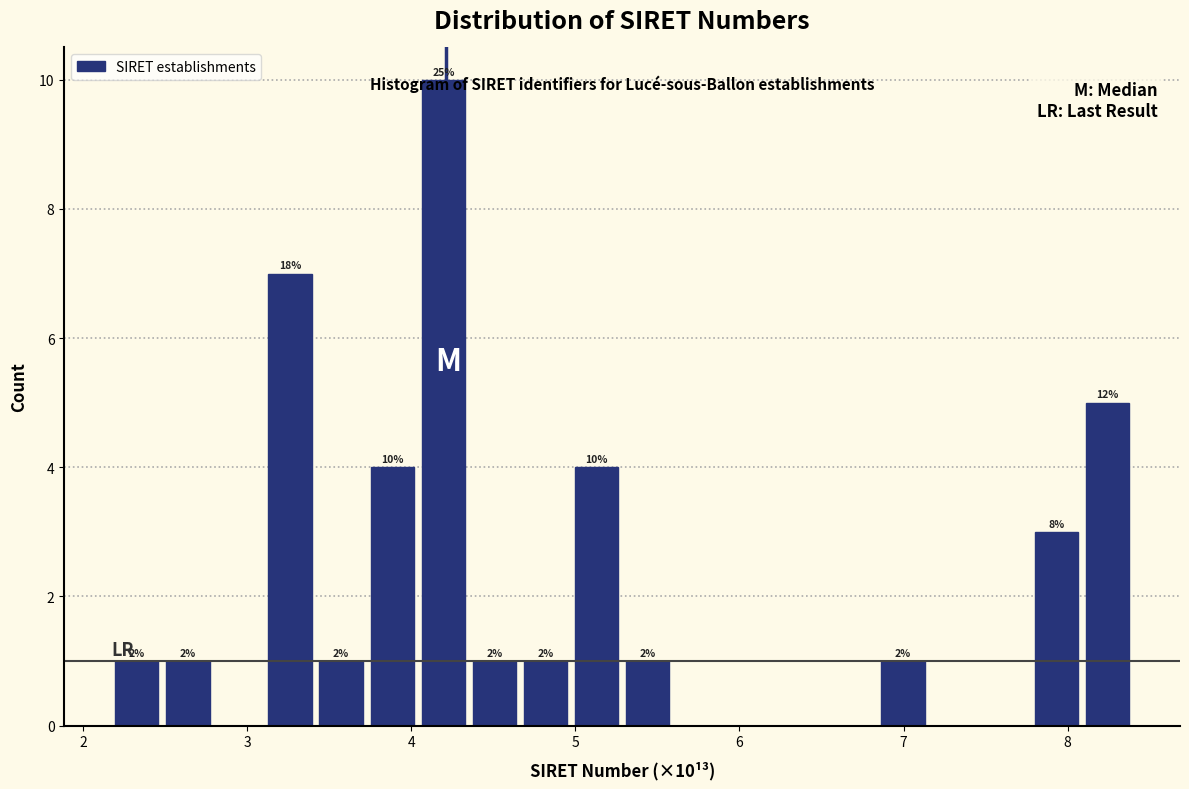

Read against the x-axis, roughly where is the centre of the tallest bar?

4.2